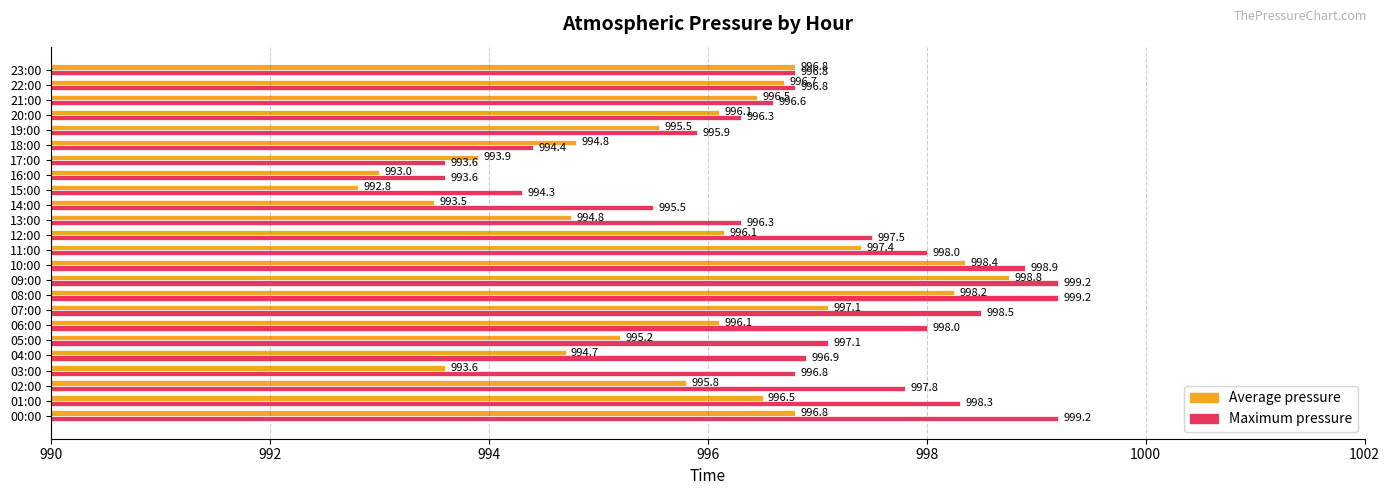

Which category has the lowest value in the Average pressure series?

15:00